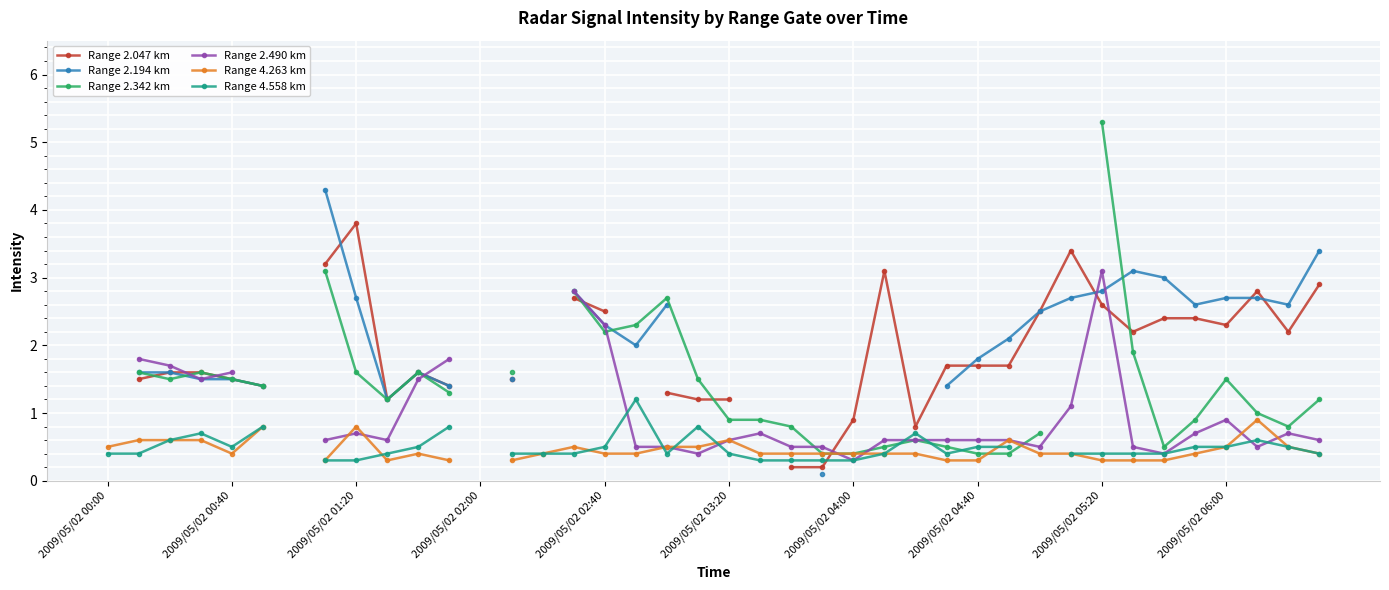

How many interior local peaks does the Range 2.194 km series have?

2